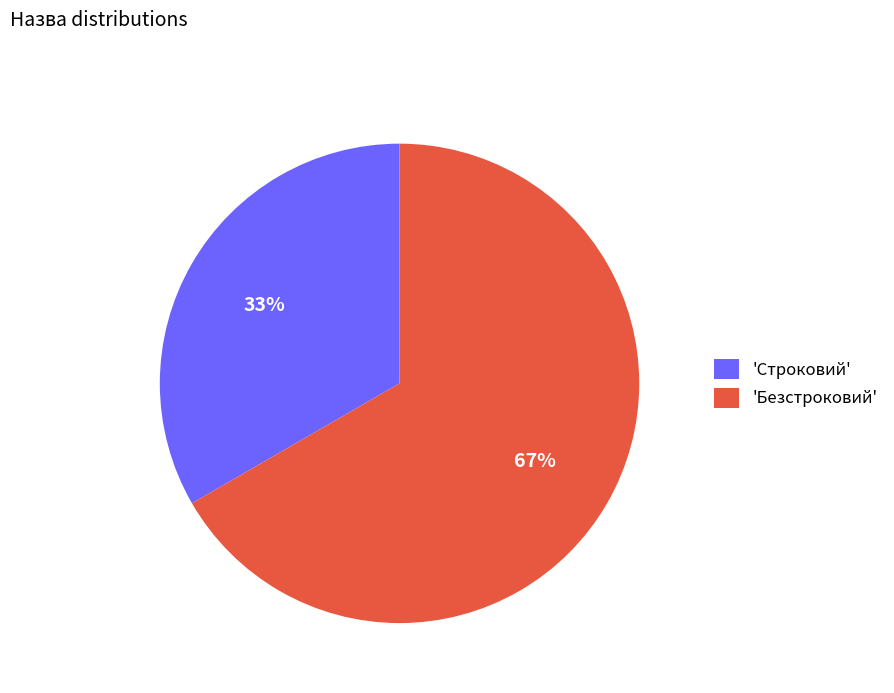

Which slice is the smallest?

'Строковий'